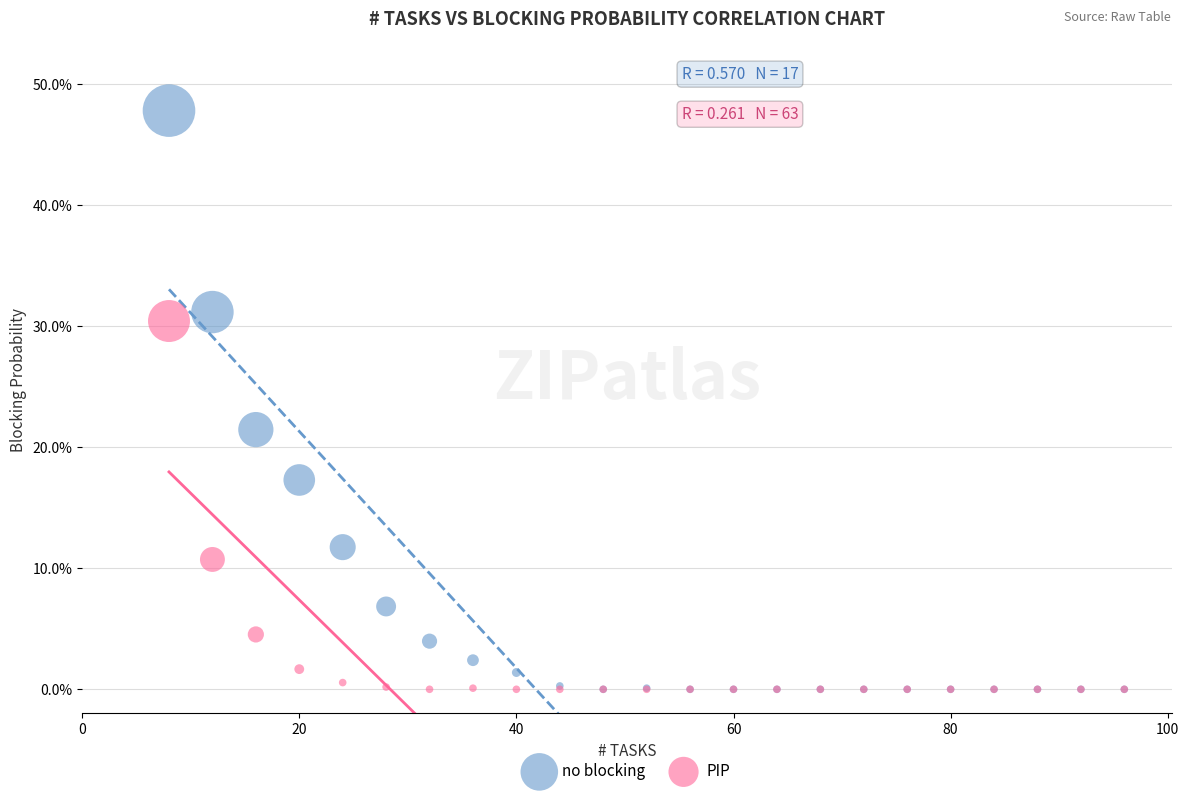

Which series reaches the maximum Y coordinate?

no blocking